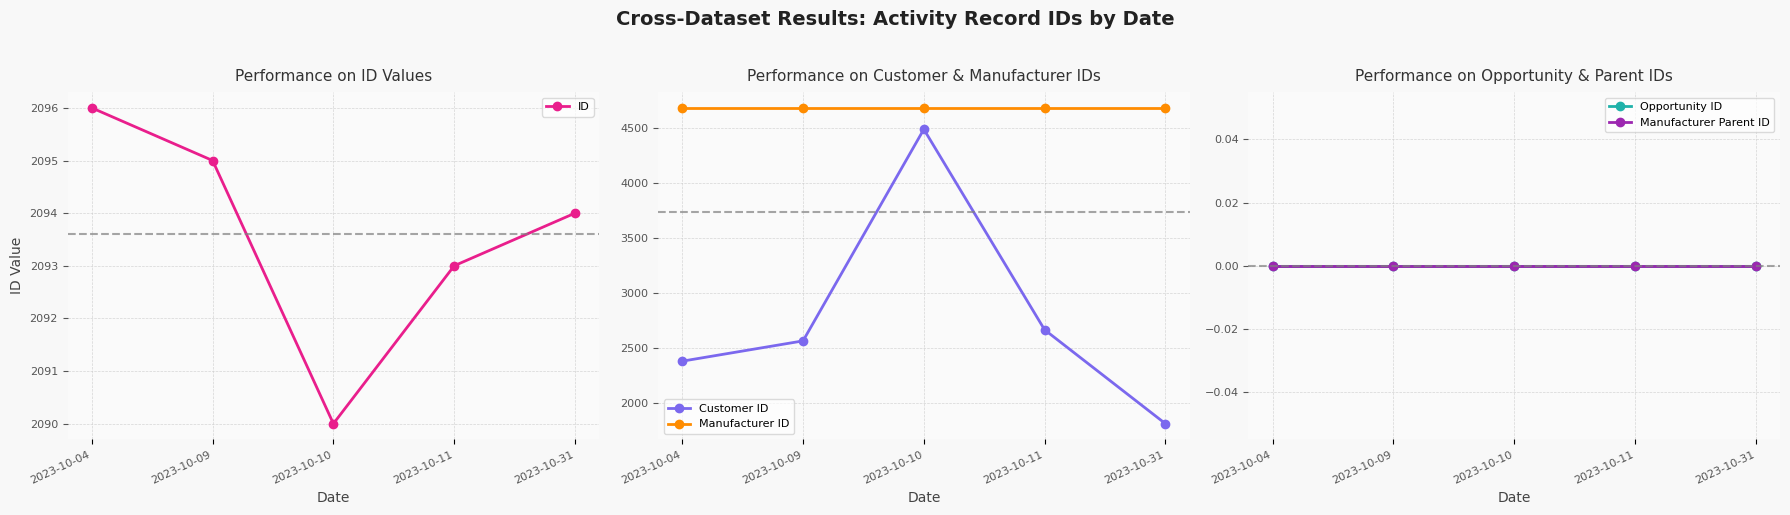

The value of Opportunity ID at 2023-10-31 is 0. True or false?

True